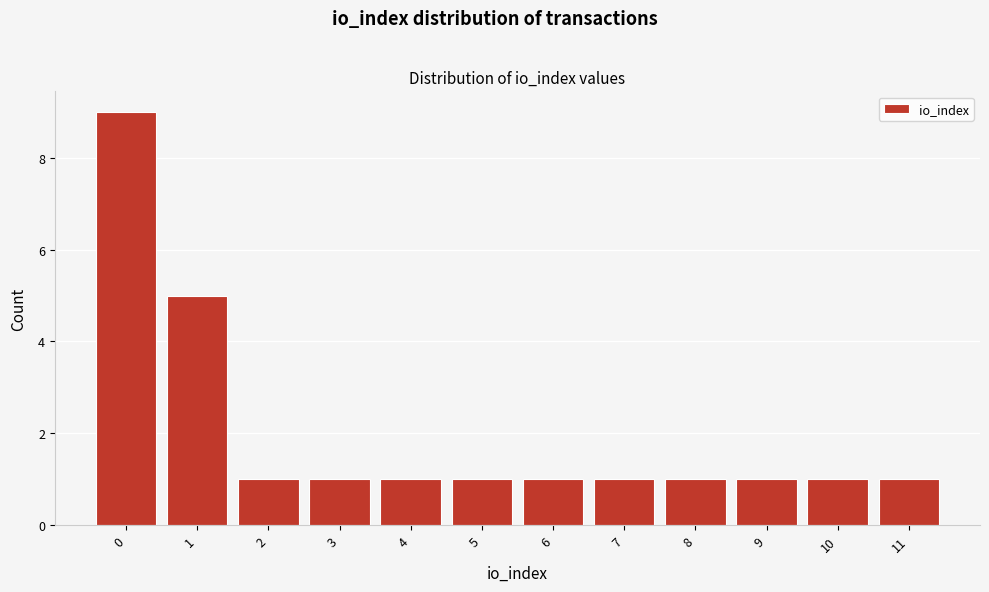

Reading left to right, list all the values displayed in this chart.

0=9	1=5	2=1	3=1	4=1	5=1	6=1	7=1	8=1	9=1	10=1	11=1